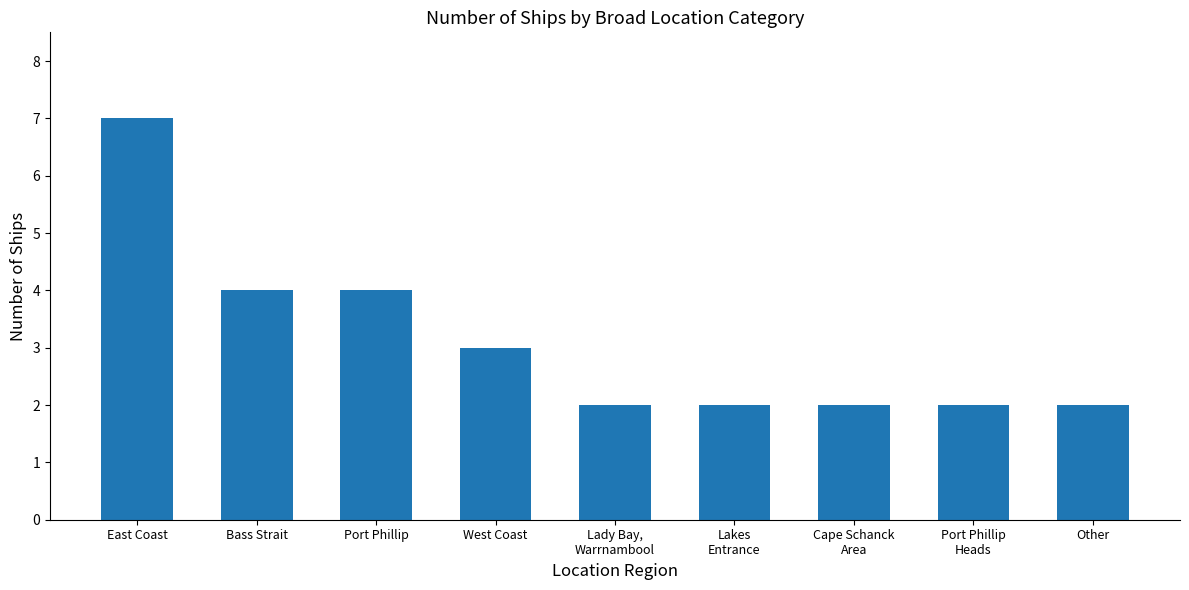

What position from the left is East Coast?

1